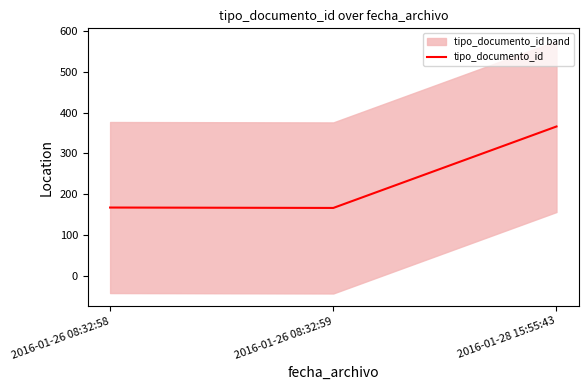

What is the minimum value shown in the chart?

166